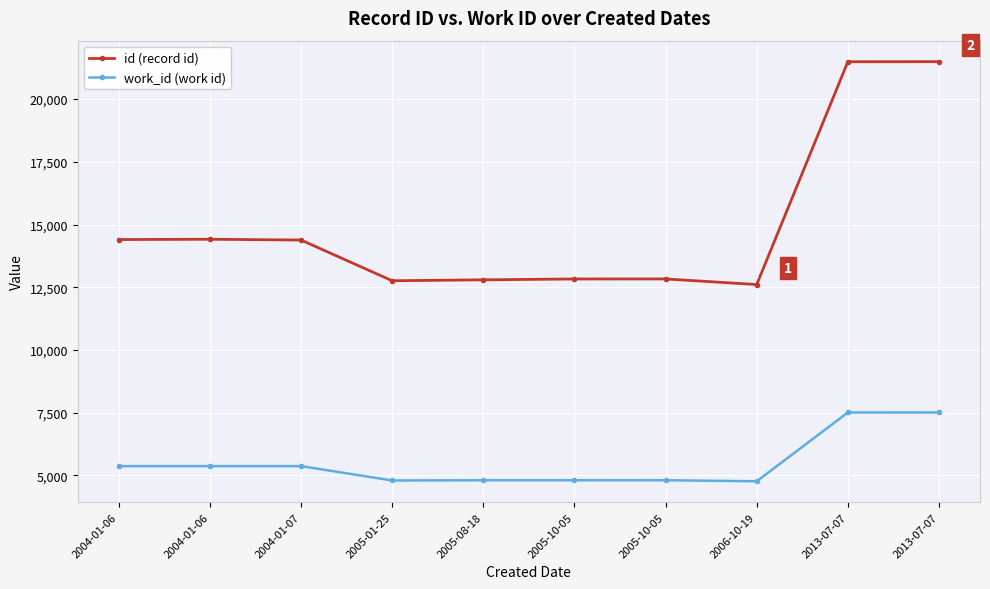

How many data points in work_id (work id) are less than 5366?

5